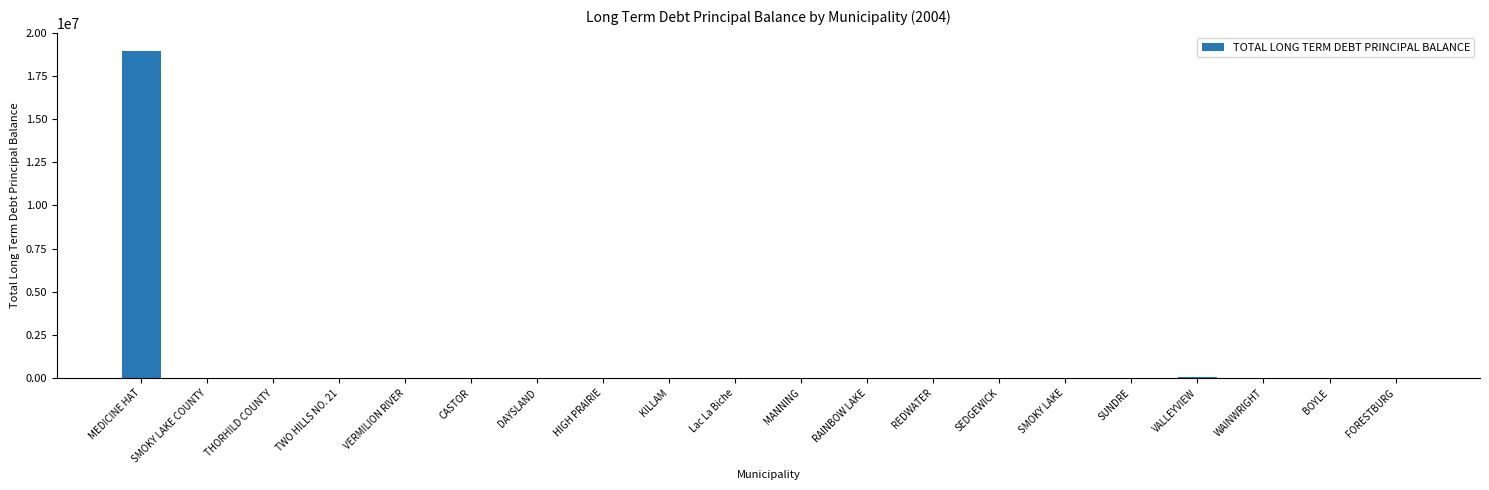

What is the greatest value displayed?

18930000